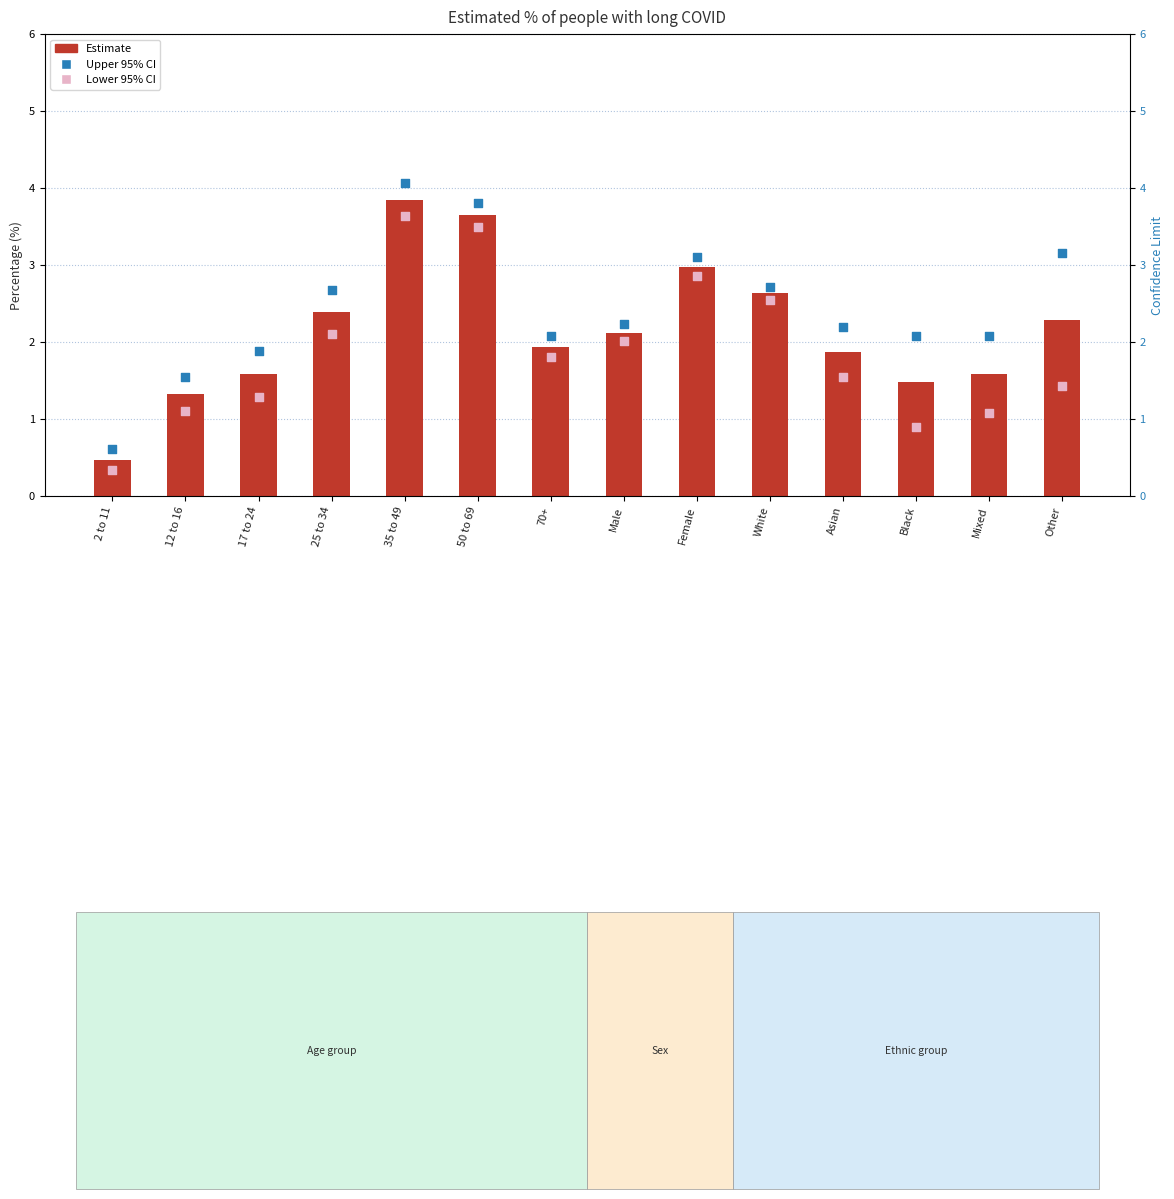

What is the total value across all series at Mixed?

4.7